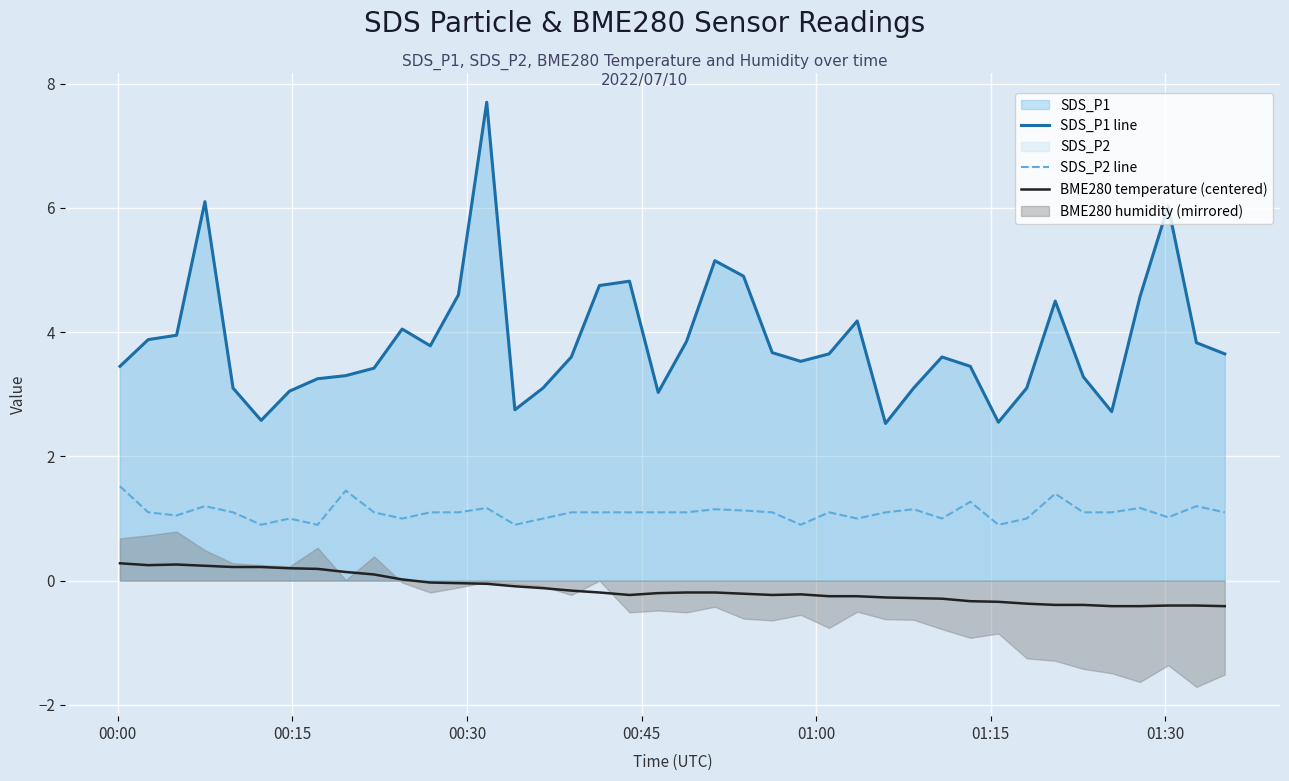

Which series has the largest range (max minus min)?

SDS_P1 line